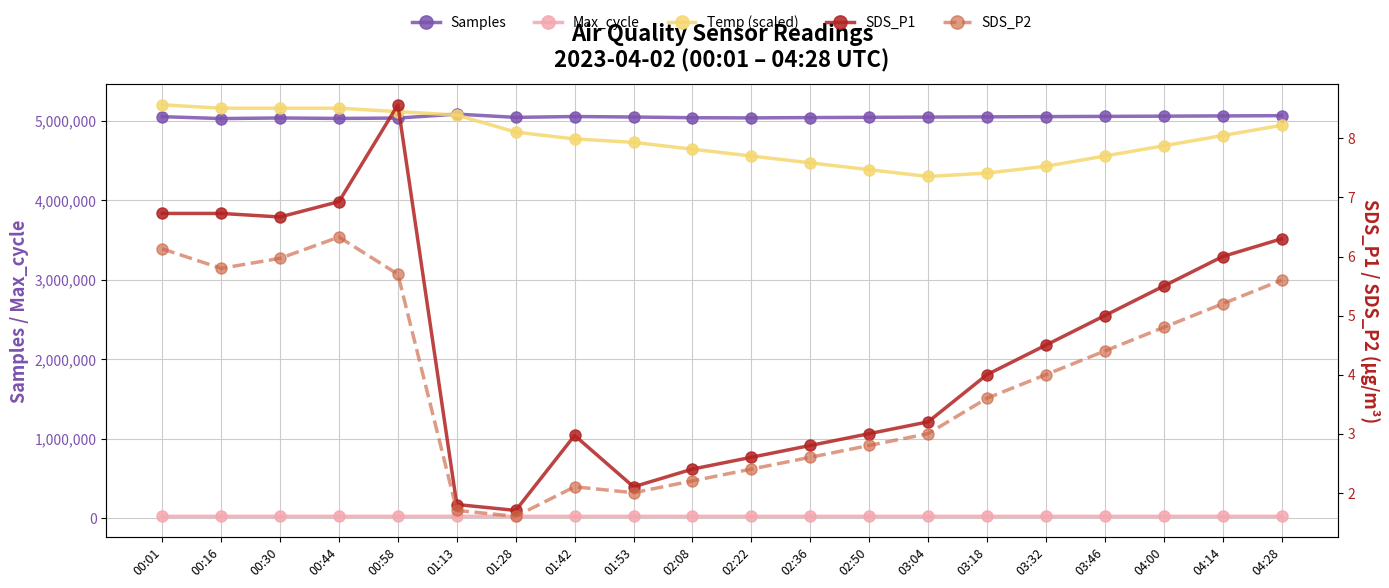

True or false: Samples has a value of 5085506.0 at 01:13.

True